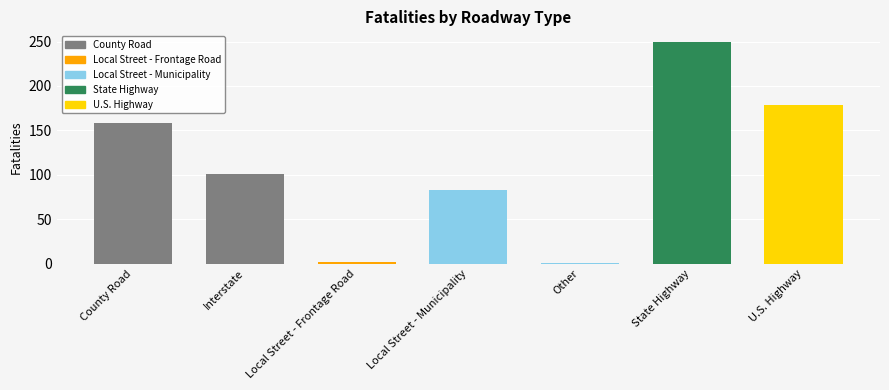

List the labels in order of value, largest first.

State Highway, U.S. Highway, County Road, Interstate, Local Street - Municipality, Local Street - Frontage Road, Other